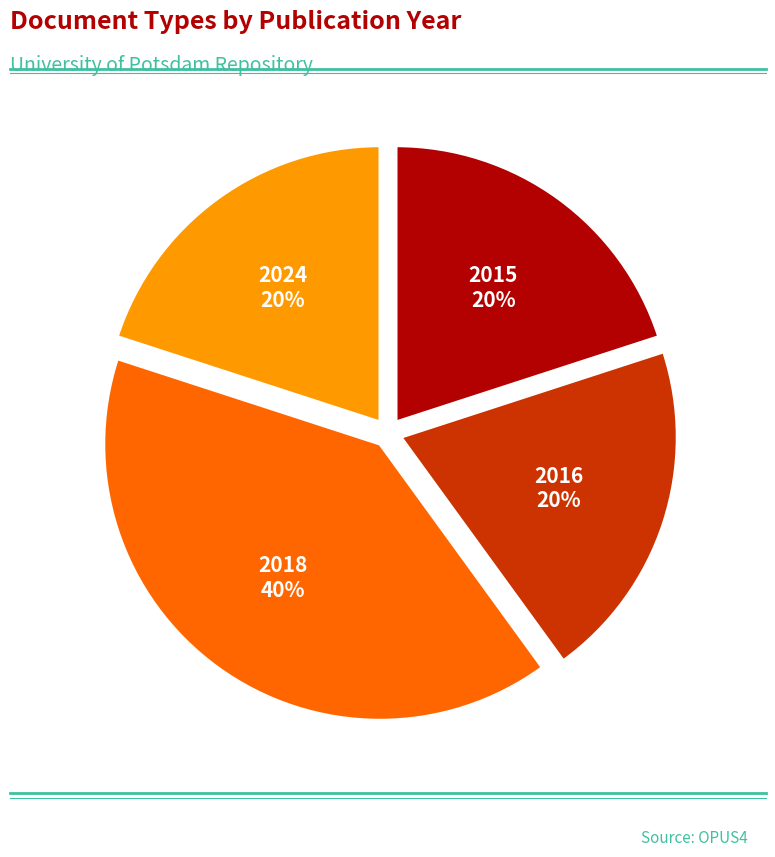

To the nearest percent, what is the difference between the largest and smallest slice percentages?

20%